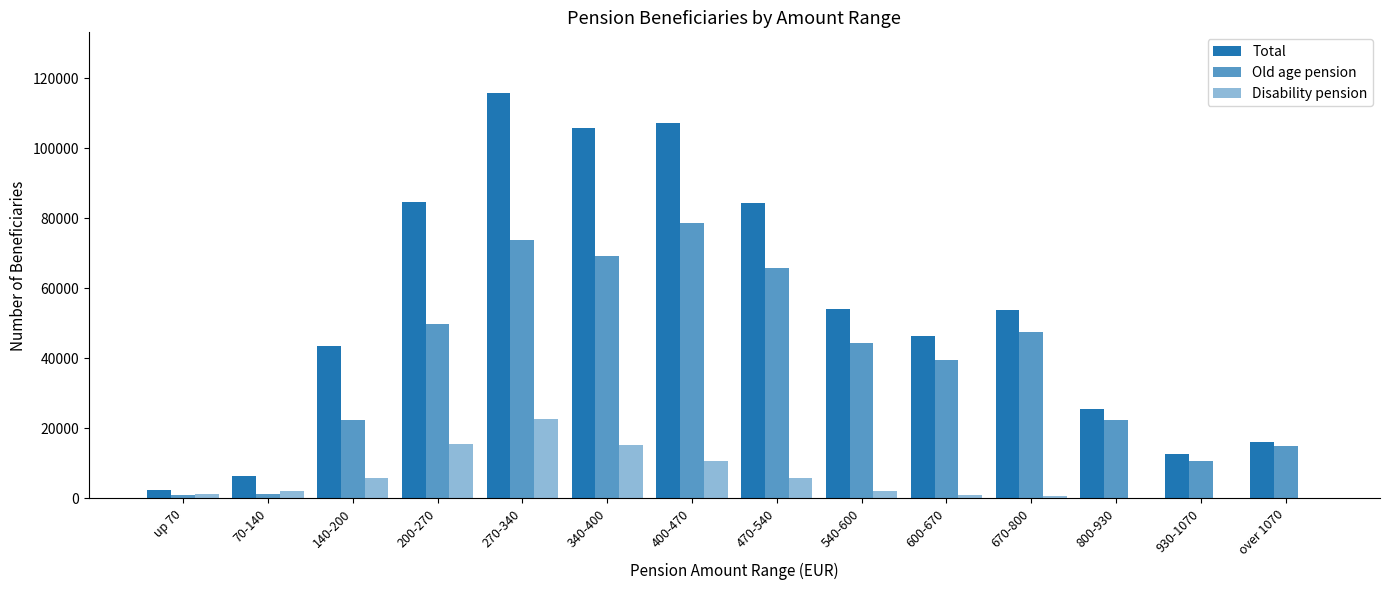

The Old age pension series shows 1299 at 70-140. True or false?

True